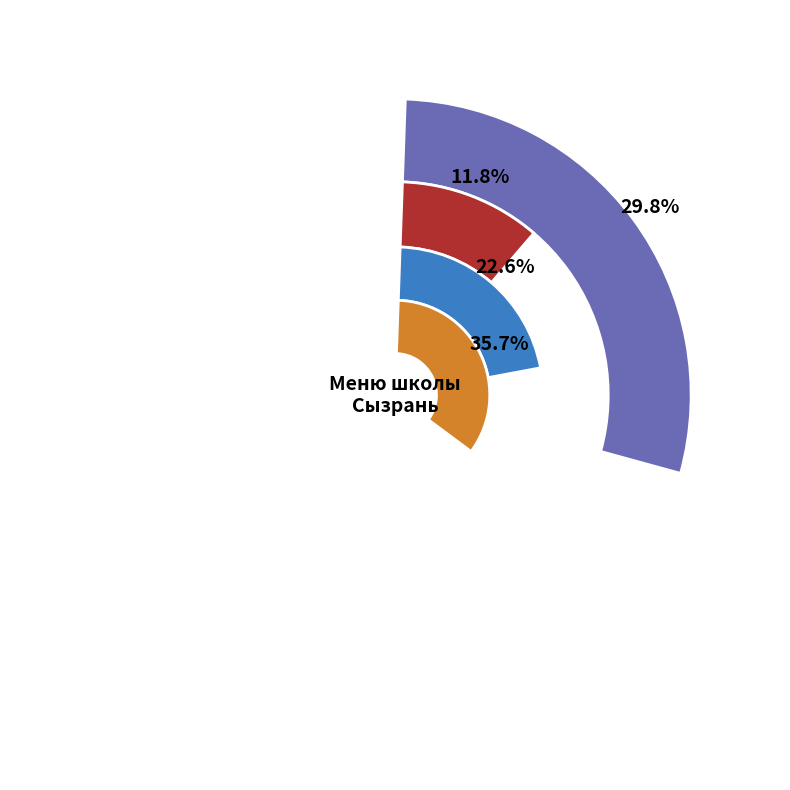

To the nearest percent, what is the difference between the Компот из свежих яблок and Хлеб пшеничный slice percentages?

7%